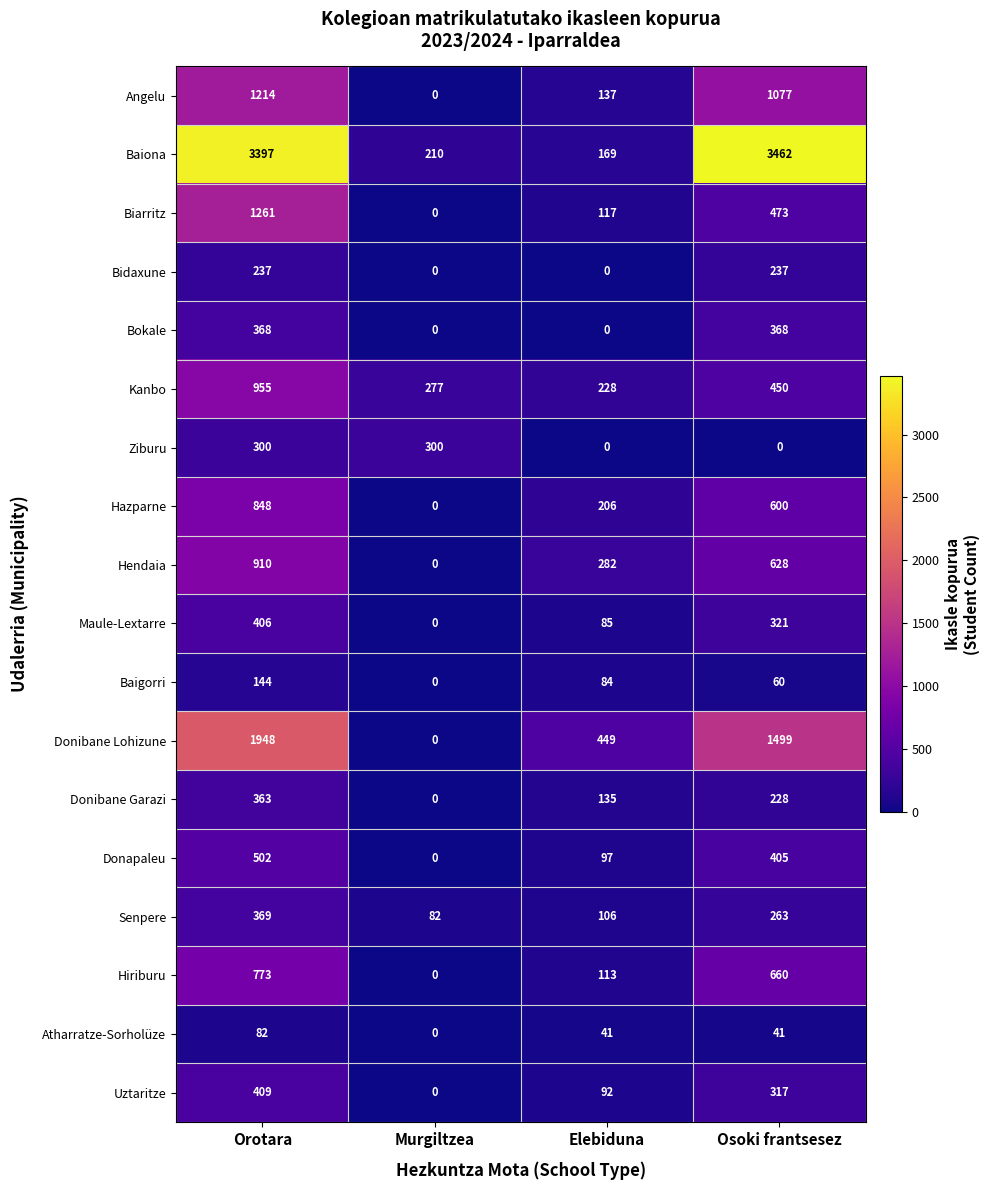

How many series are shown in this chart?

18